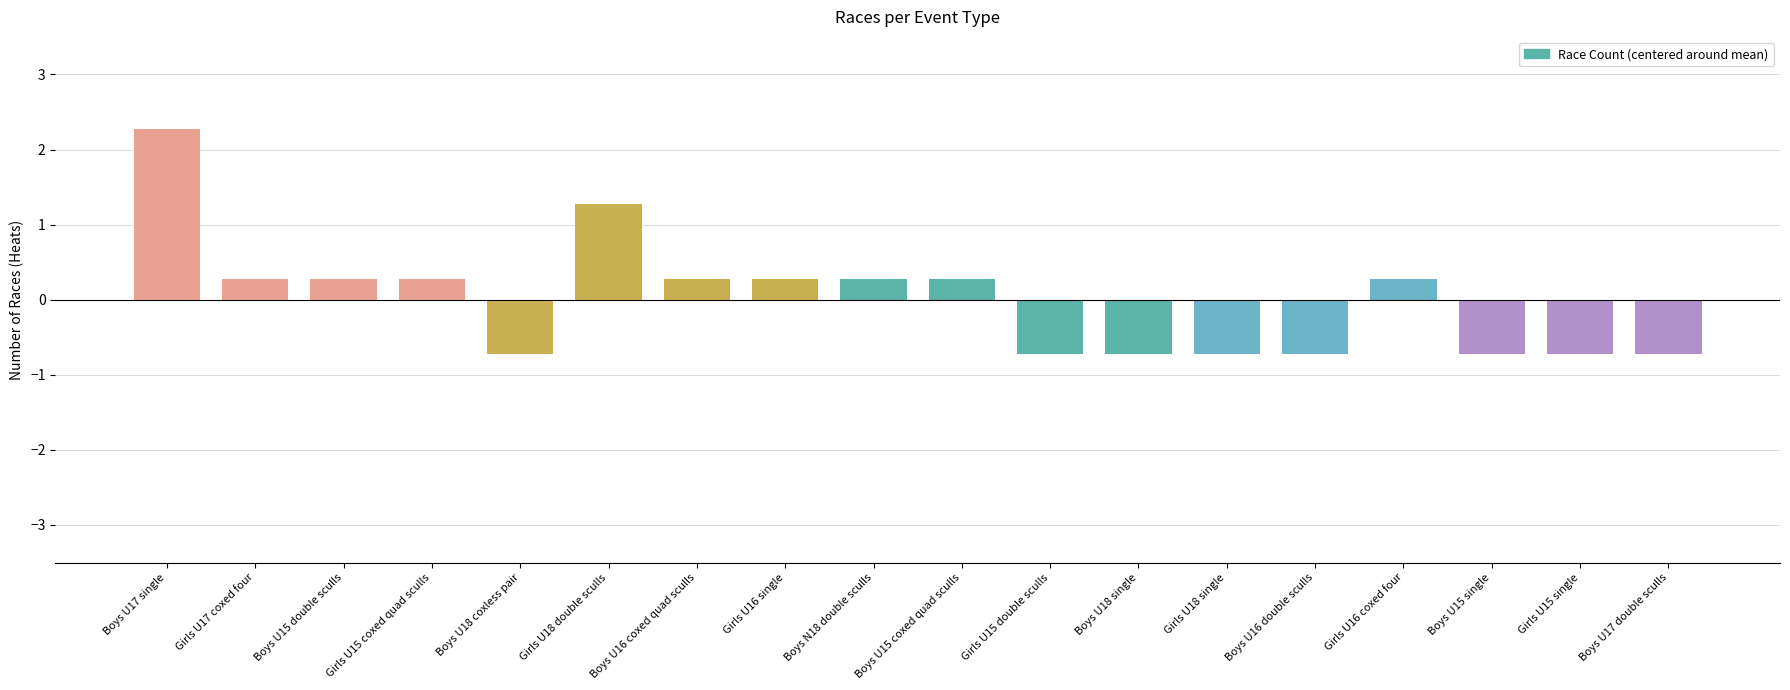

How many values are below 0?

8